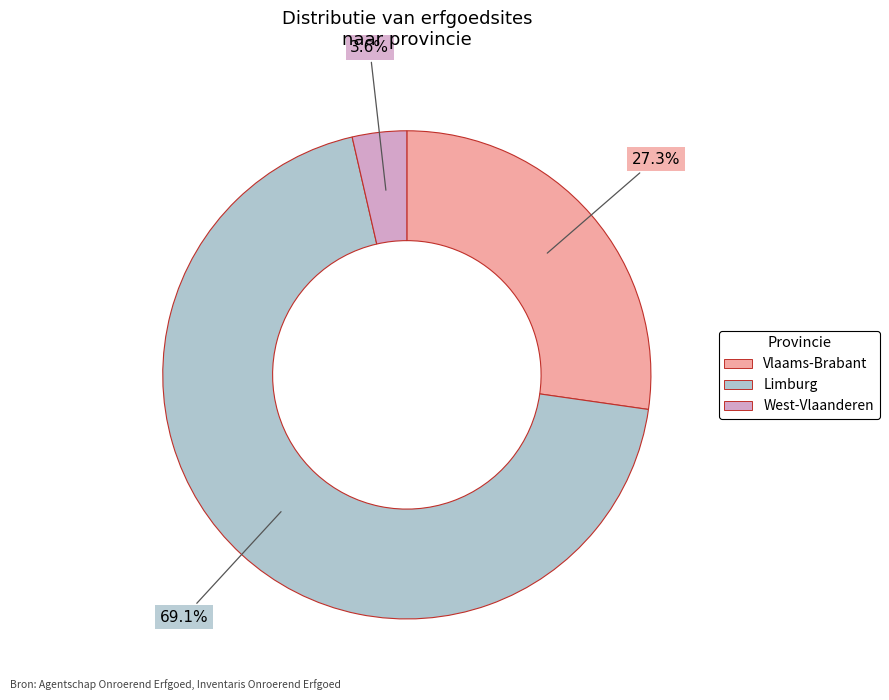

Rank the categories by value from lowest to highest.

West-Vlaanderen, Vlaams-Brabant, Limburg